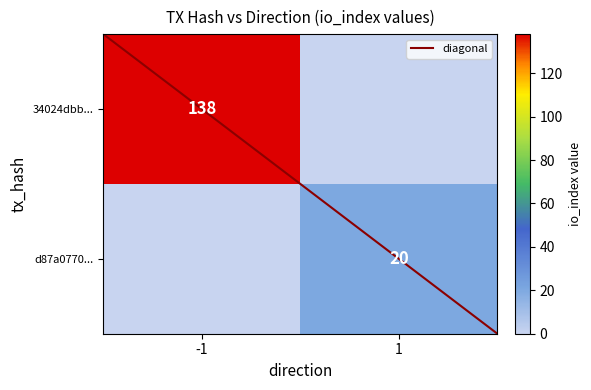

How many values in the d87a0770... series are below 20?

1